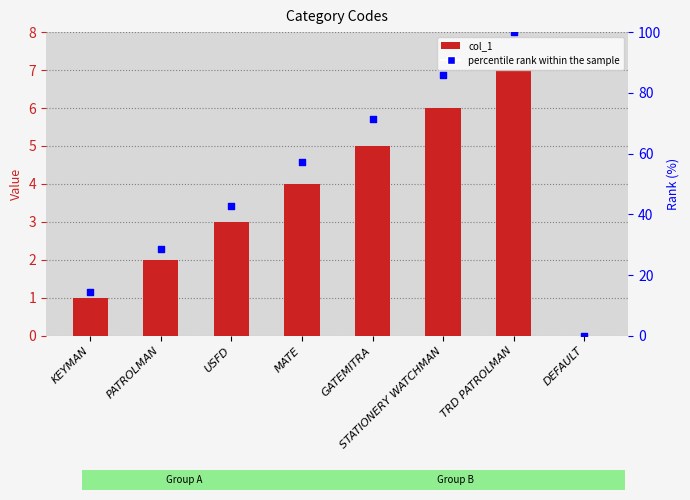

At which category is the sum across all series the highest?

TRD PATROLMAN